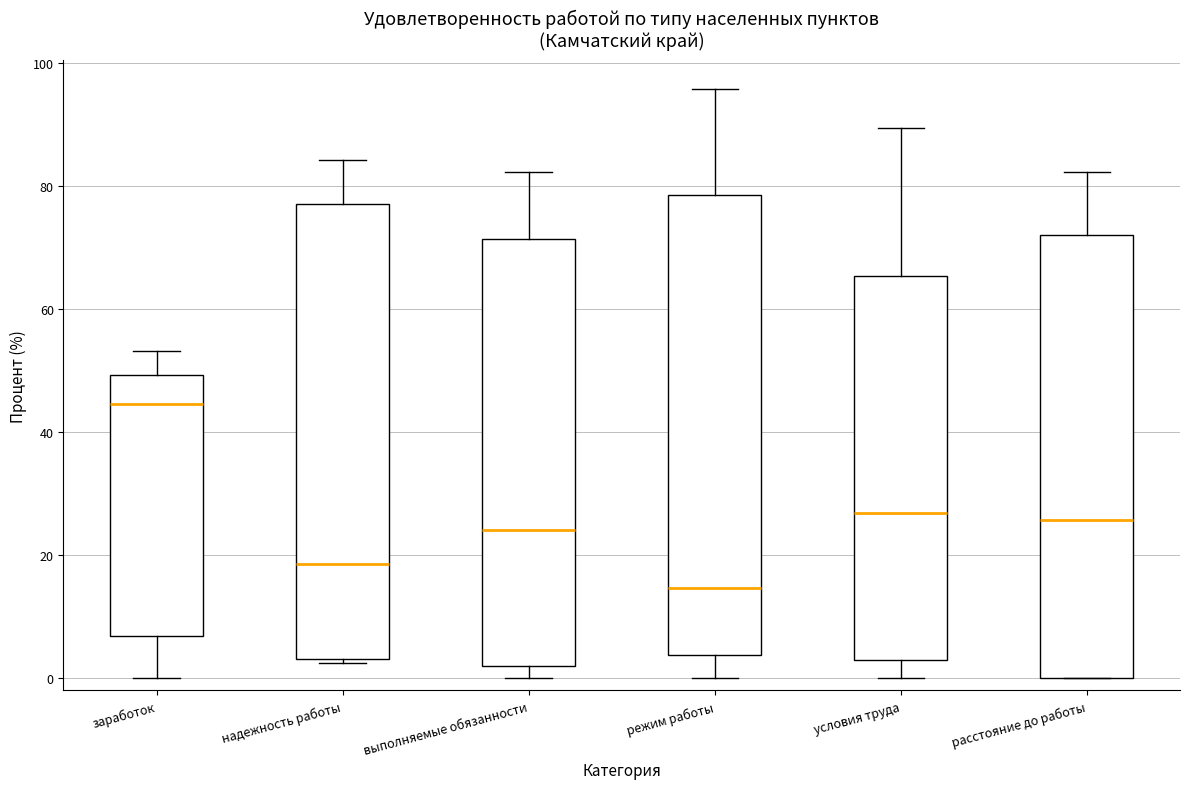

Where is the upper edge of the box for режим работы on the y-axis? The values are not printed on the chart, so give them approximately, as read against the axis.

78